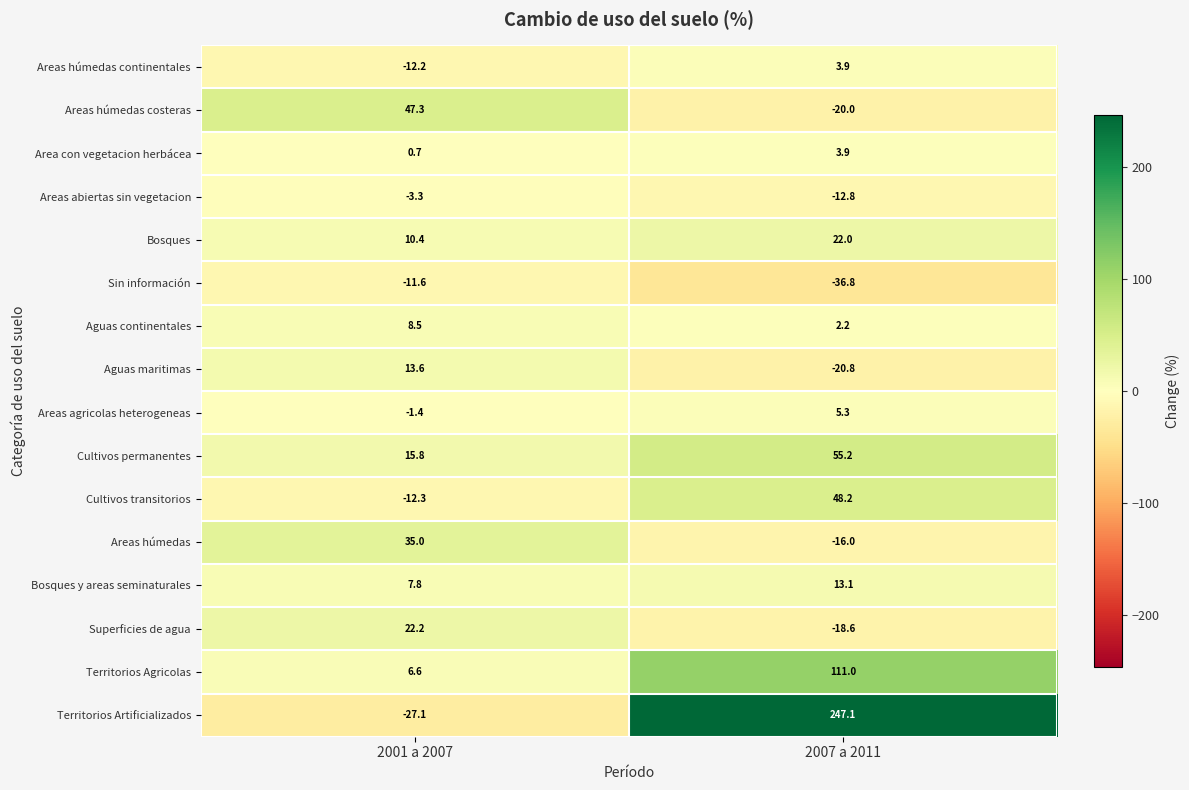

At which category is the sum across all series the highest?

2007 a 2011